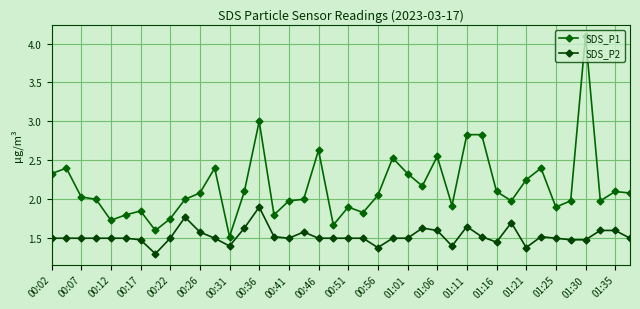

Does the chart have visible grid lines?

Yes